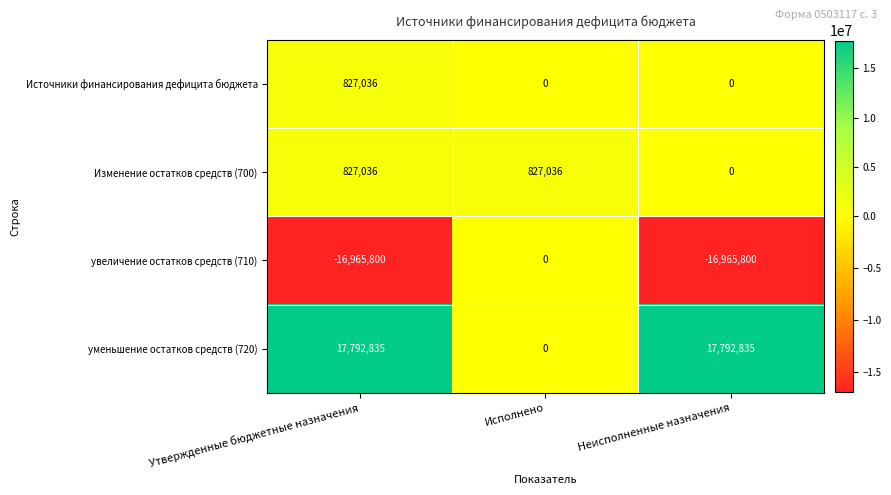

Which series has the widest spread of values?

уменьшение остатков средств (720)